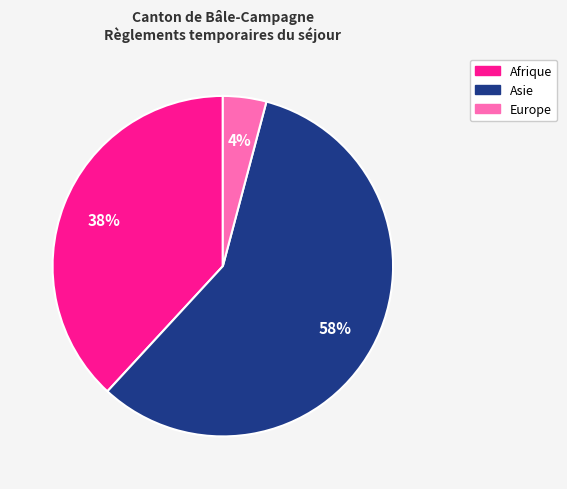

How many slices are in this pie chart?

3